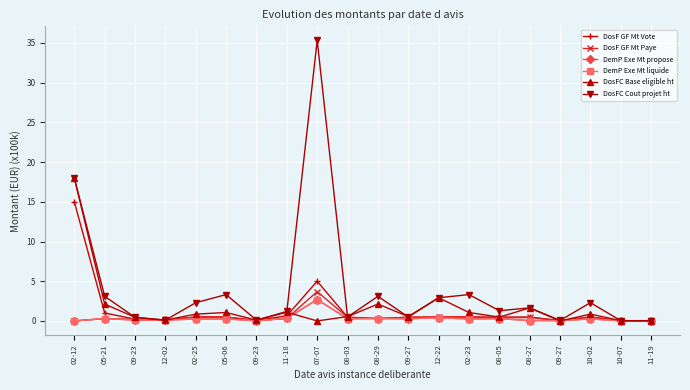

True or false: DemP Exe Mt liquide has more than 0 points higher than both neighbors.

True